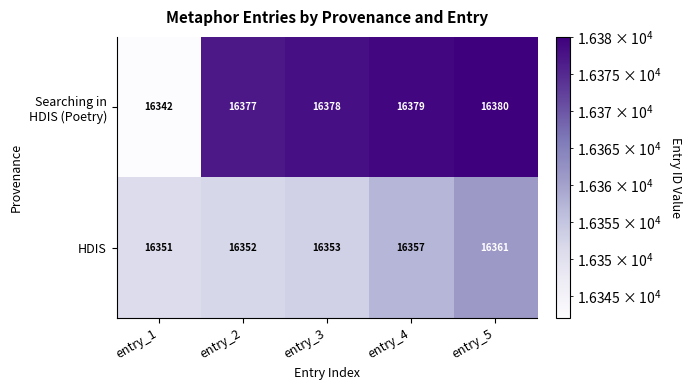

Between entry_2 and entry_4, which series saw the biggest shift?

HDIS